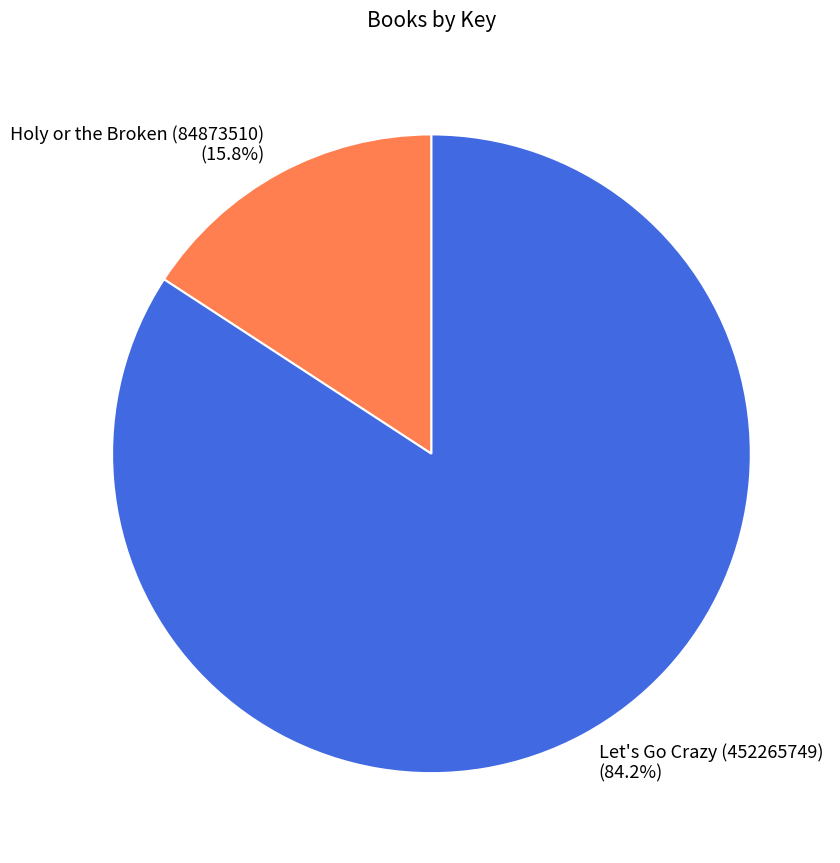

True or false: Let's Go Crazy (452265749) accounts for 84% of the total.

True